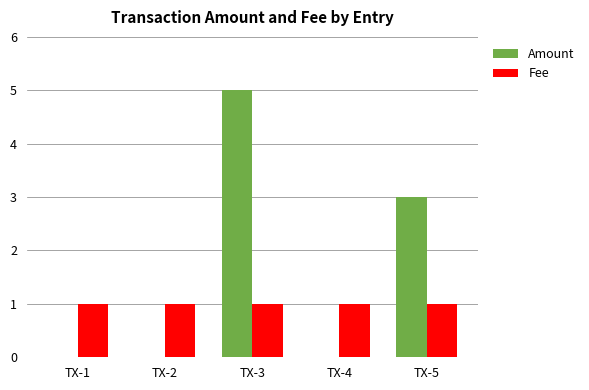

True or false: Fee has a value of 1 at TX-5.

True